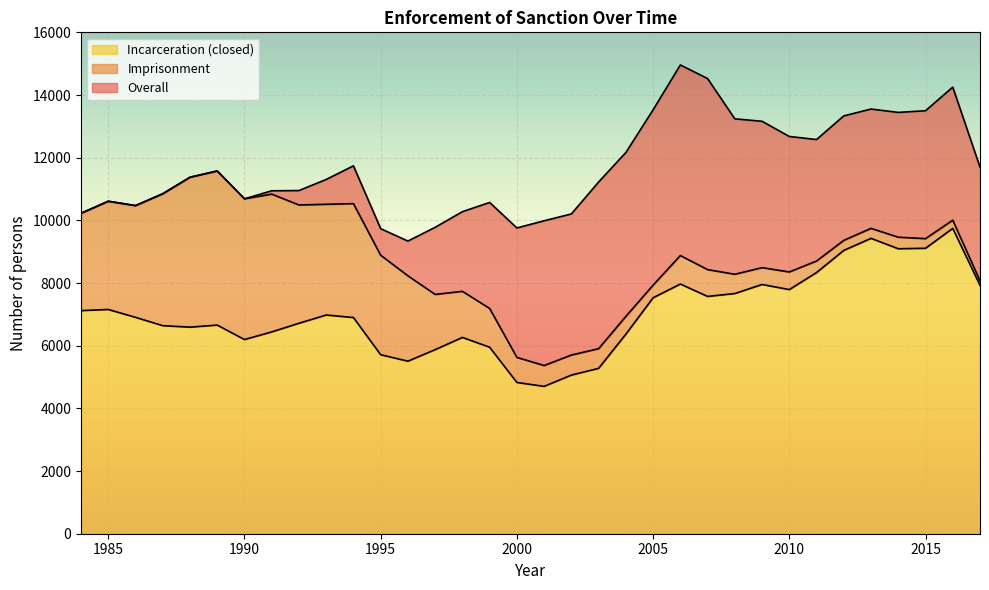

At which label does Overall reach its peak?

2006